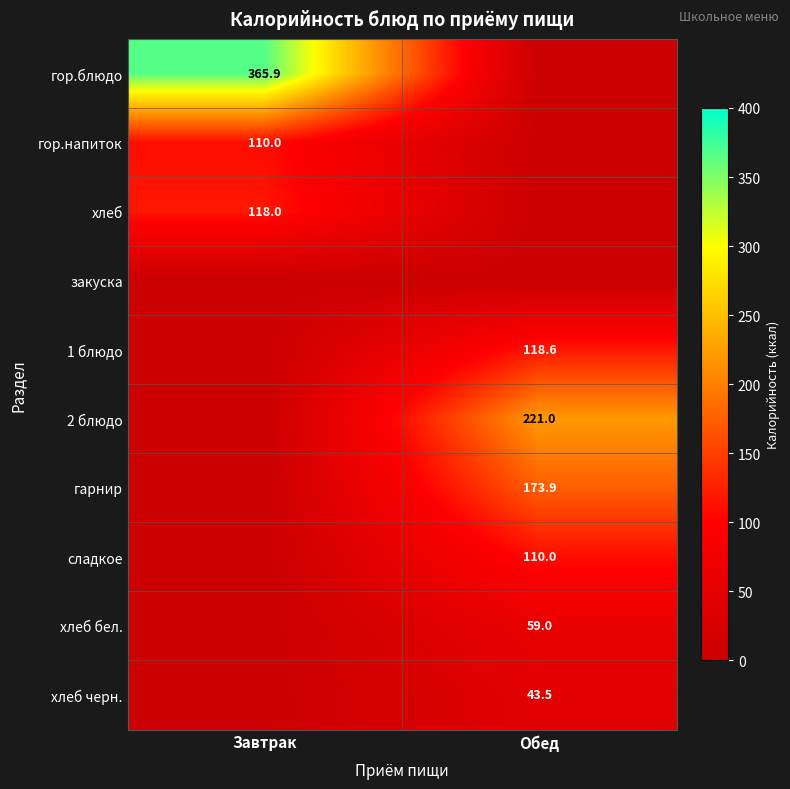

At which category does the chart reach its peak across all series?

Завтрак